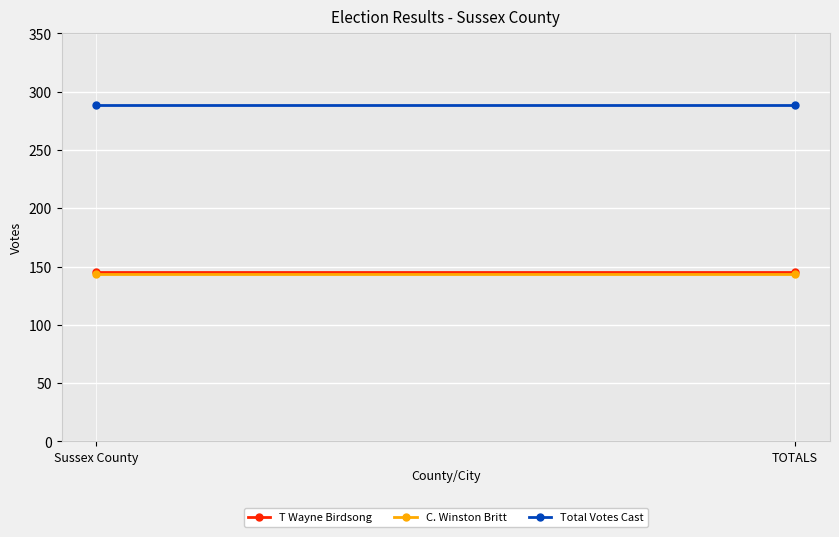

Reading left to right, extract all data points from this chart.

T Wayne Birdsong: 145	145
C. Winston Britt: 144	144
Total Votes Cast: 289	289